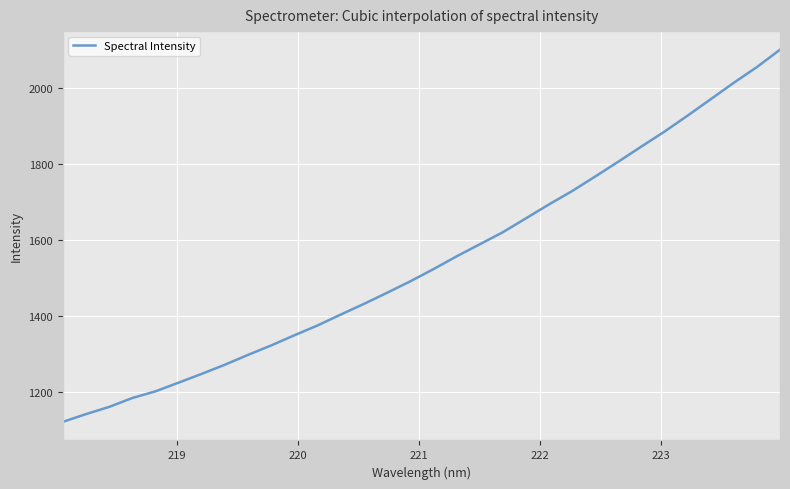

What is the minimum value shown in the chart?

1121.4